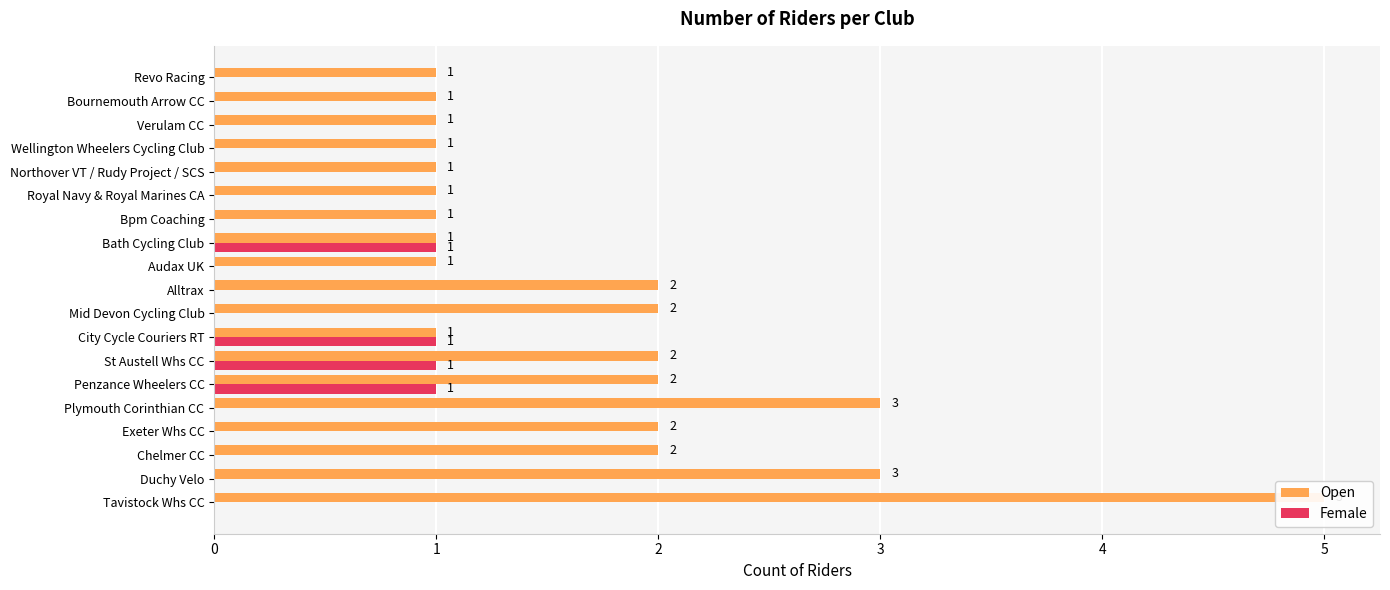

What is the sum of all Open values?

33